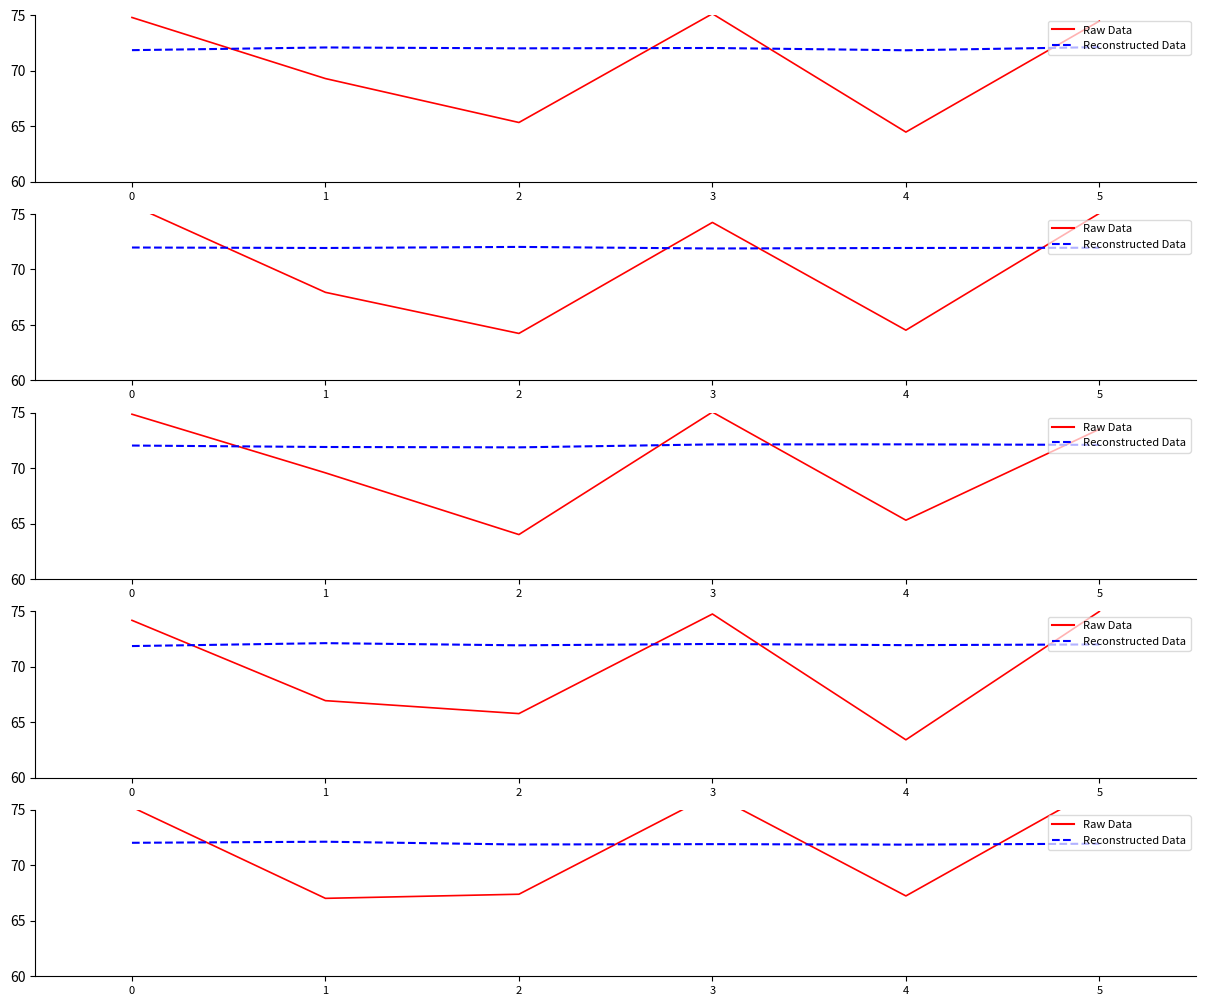

Does the chart have visible grid lines?

No